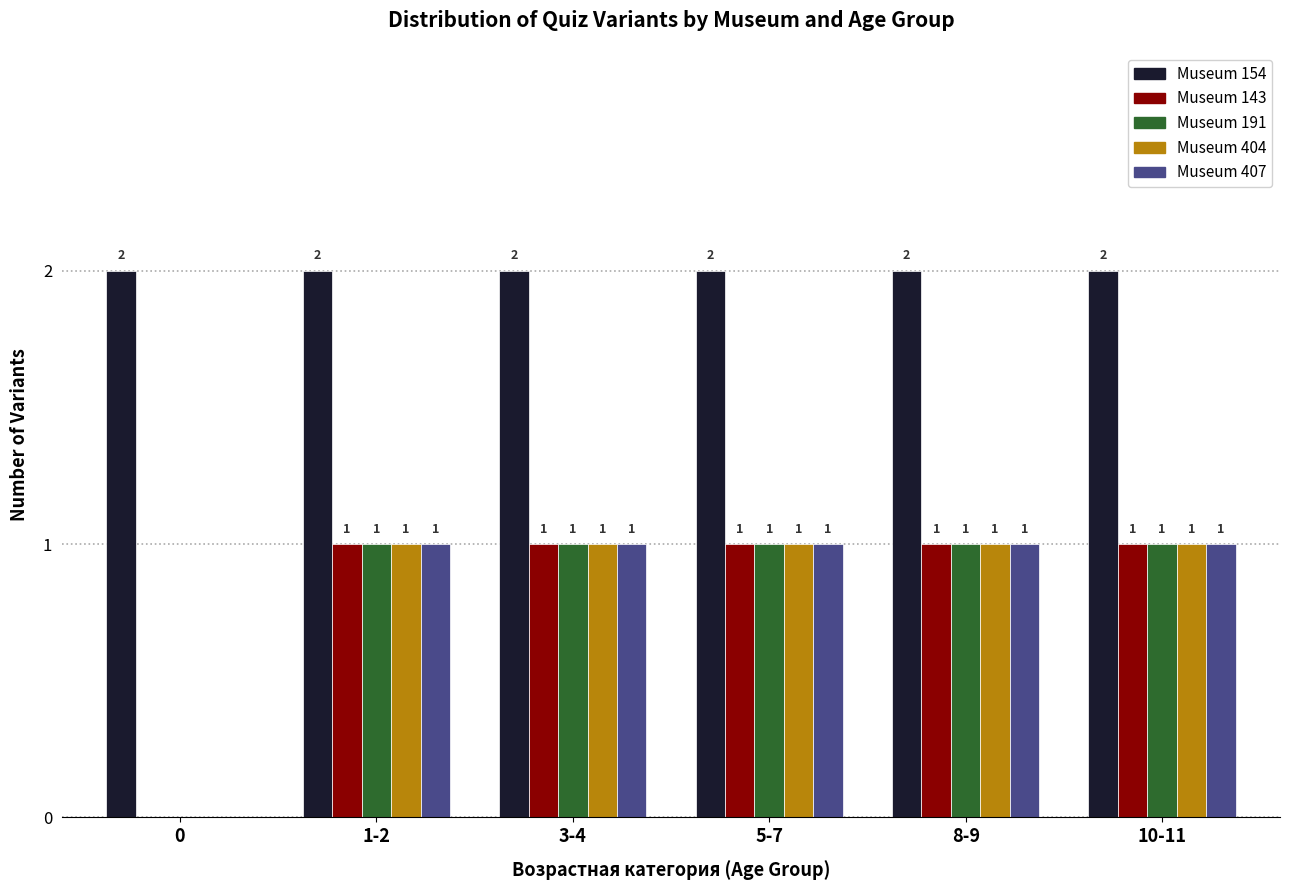

Reading right to left, extract all data points from this chart.

Museum 154: 10-11=2	8-9=2	5-7=2	3-4=2	1-2=2	0=2
Museum 143: 10-11=1	8-9=1	5-7=1	3-4=1	1-2=1	0=0
Museum 191: 10-11=1	8-9=1	5-7=1	3-4=1	1-2=1	0=0
Museum 404: 10-11=1	8-9=1	5-7=1	3-4=1	1-2=1	0=0
Museum 407: 10-11=1	8-9=1	5-7=1	3-4=1	1-2=1	0=0